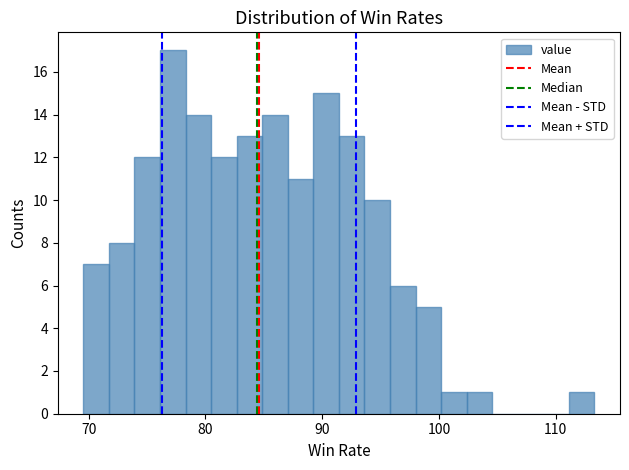

Read against the x-axis, roughly where is the centre of the tallest bar?

77